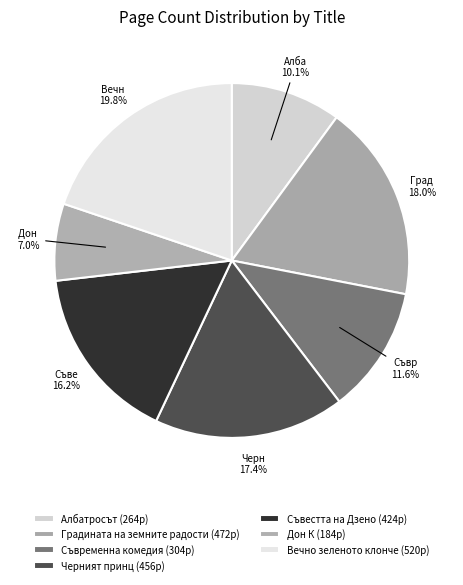

Combined, what portion of the pie is Албатросът and Съвестта на Дзено?

26.2%